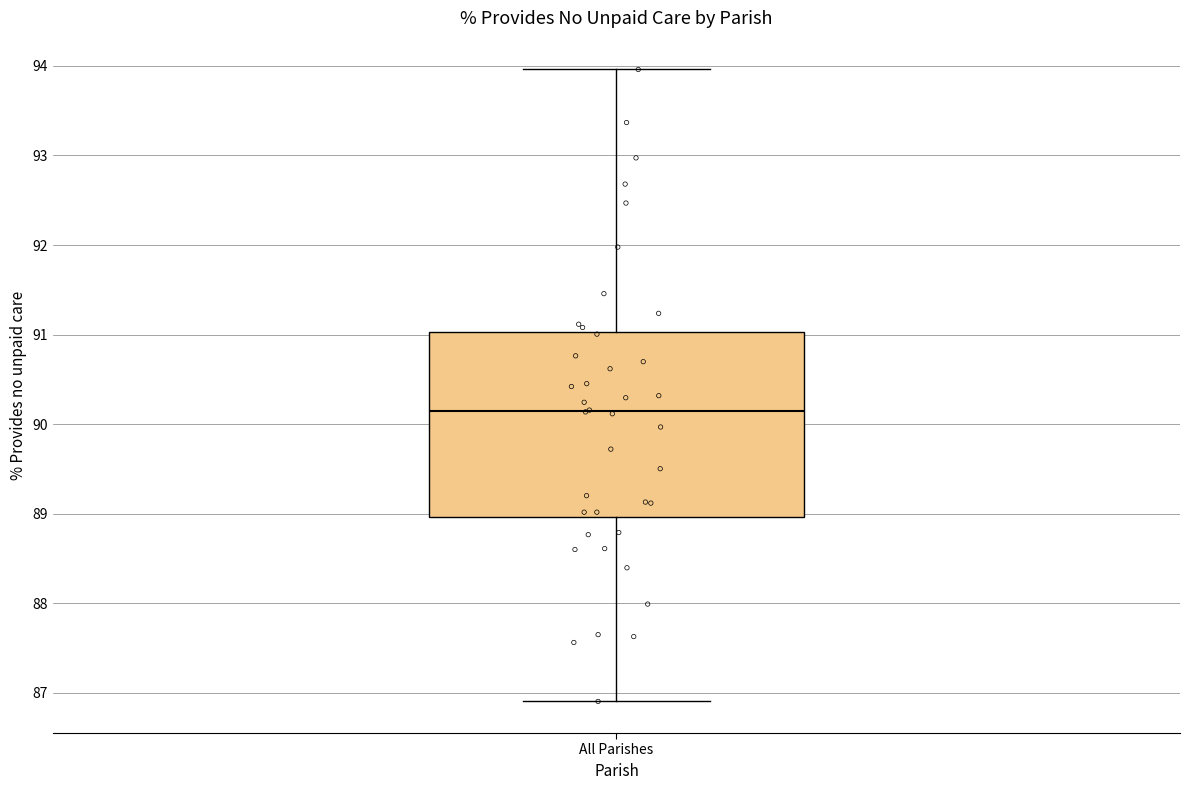

Where does the median line of the box for All Parishes sit on the y-axis? The values are not printed on the chart, so give them approximately, as read against the axis.

90.1